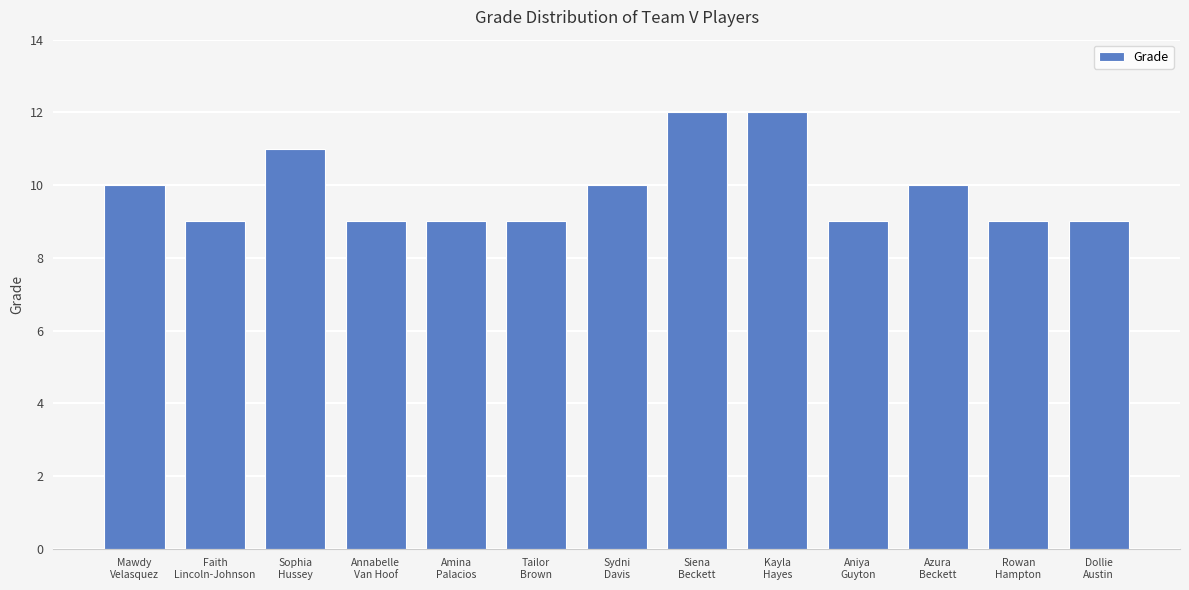

What is the change in value from Sophia
Hussey to Aniya
Guyton?

-2